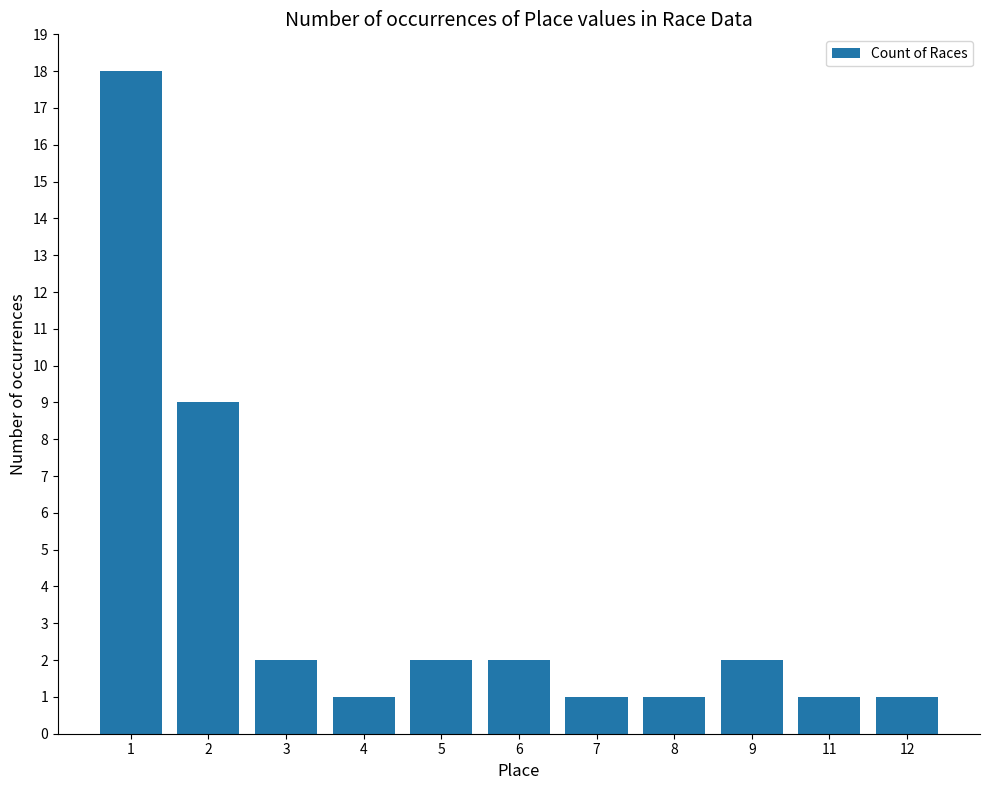

What is the sum of all values?

40